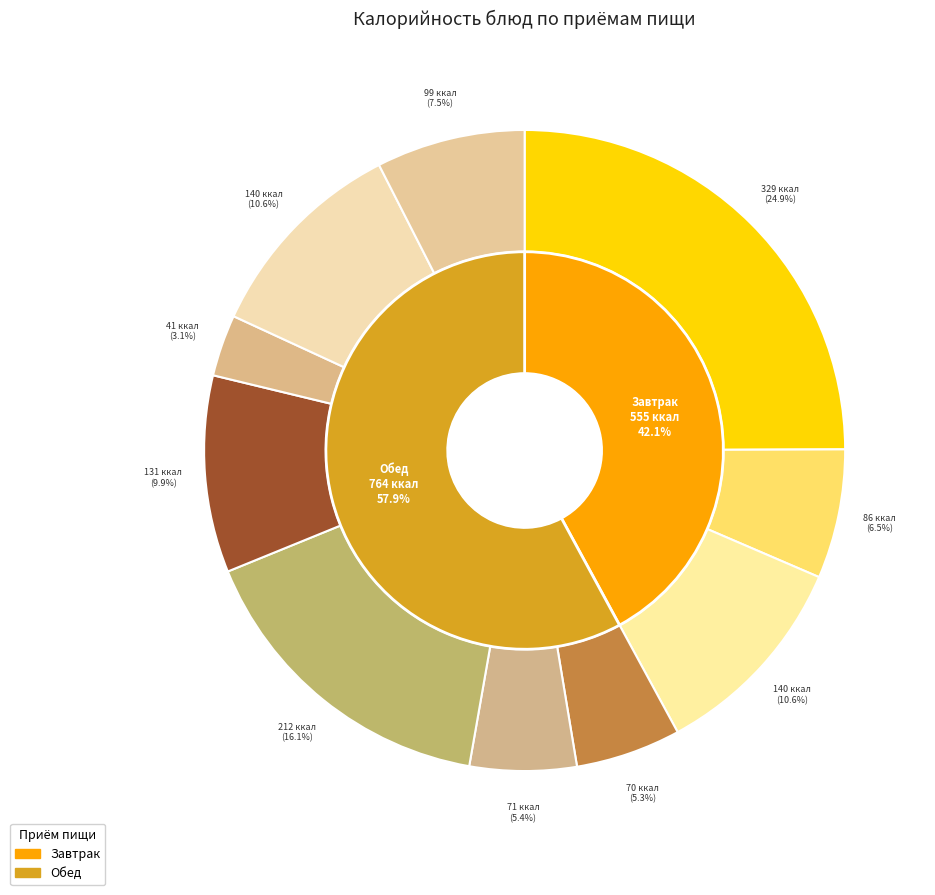

To the nearest percent, what is the combined percentage of хлеб пшениный and хлеб ржанно-пшеничный?

18%